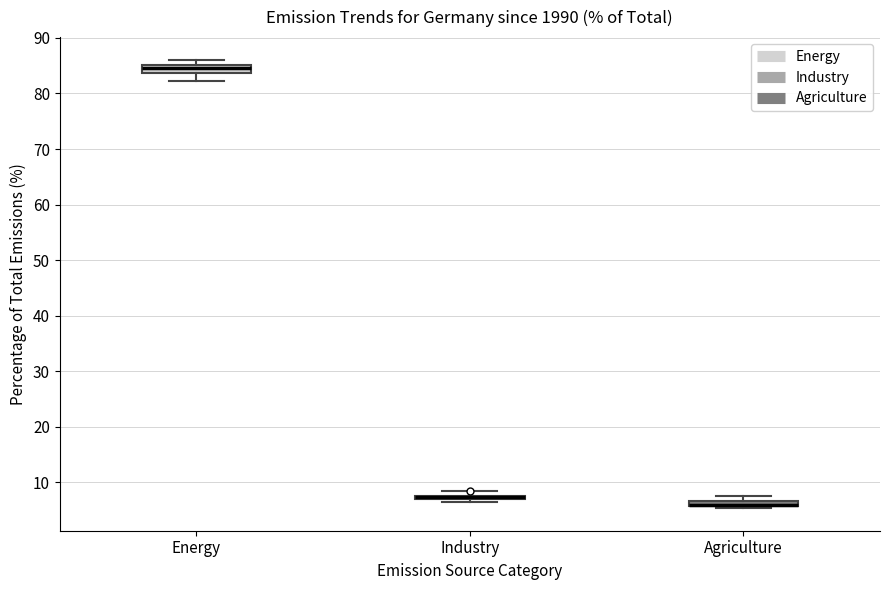

Where is the upper edge of the box for Industry on the y-axis? The values are not printed on the chart, so give them approximately, as read against the axis.

8